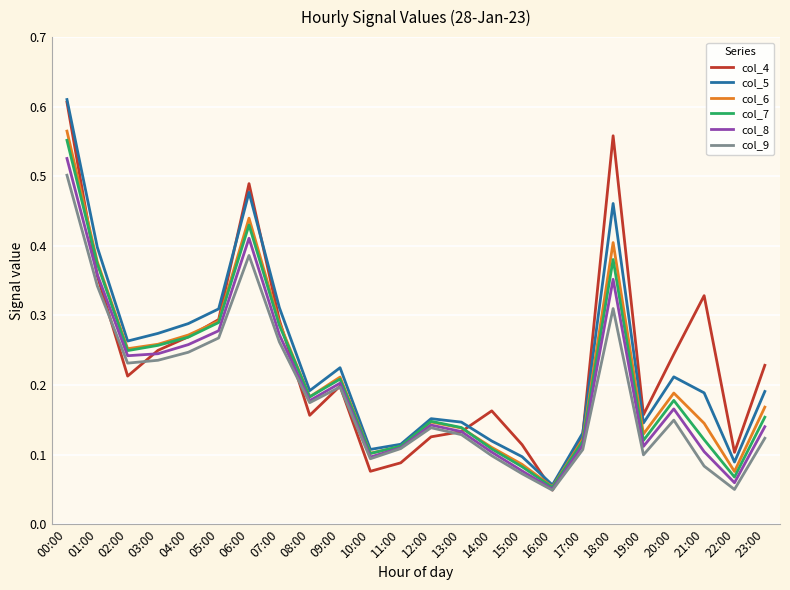

At which category does the chart reach its peak across all series?

00:00